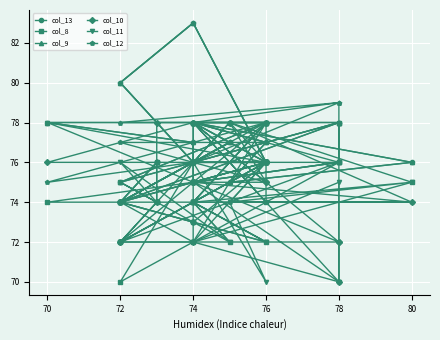

Which category has the lowest value in the col_9 series?

72